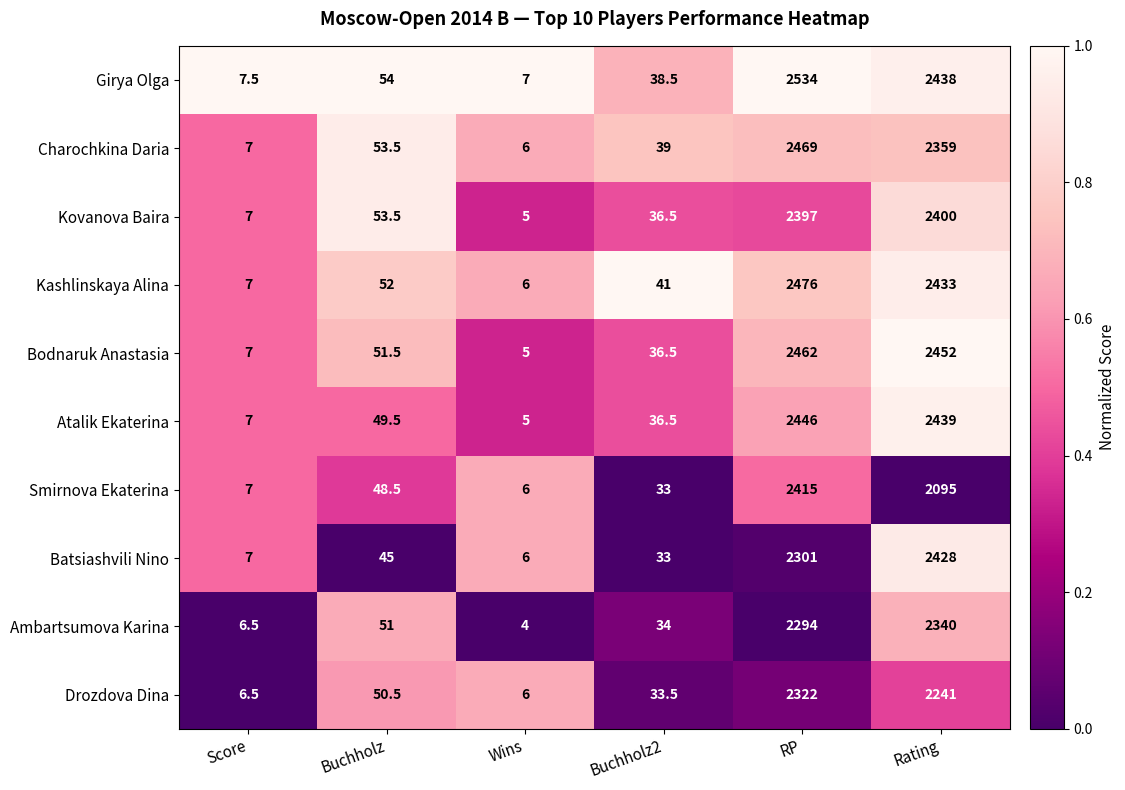

What is the sum of the Smirnova Ekaterina values at Rating and Wins?

2101.0